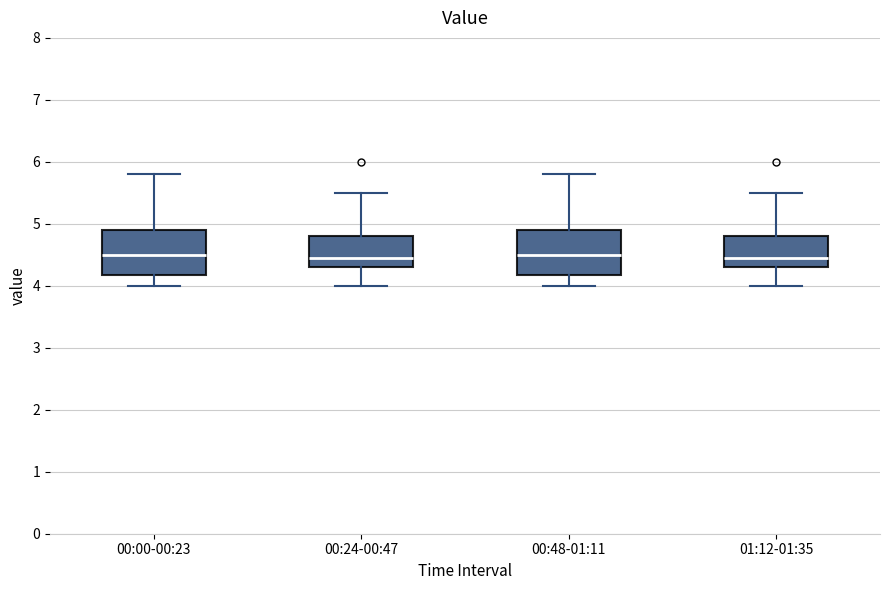

Where is the lower edge of the box for 01:12-01:35 on the y-axis? The values are not printed on the chart, so give them approximately, as read against the axis.

4.3